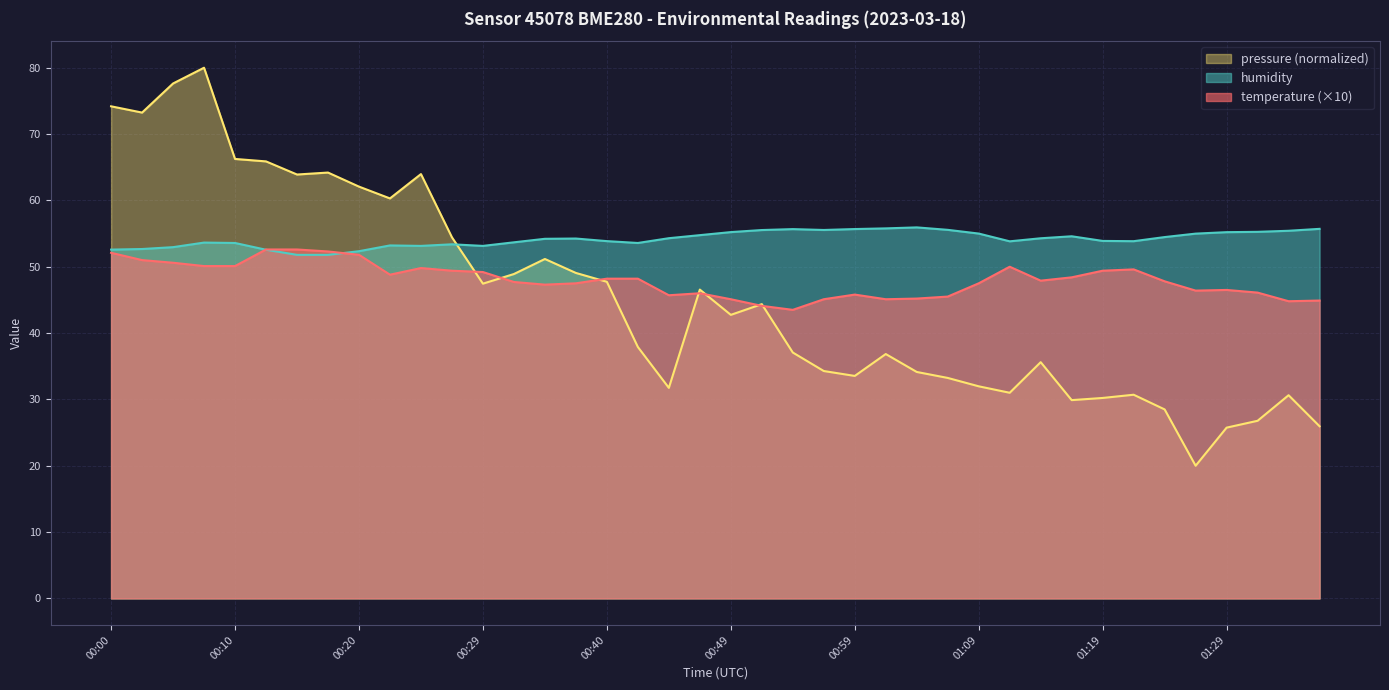

Which series ends up on top after the final intersection of temperature and humidity?

humidity